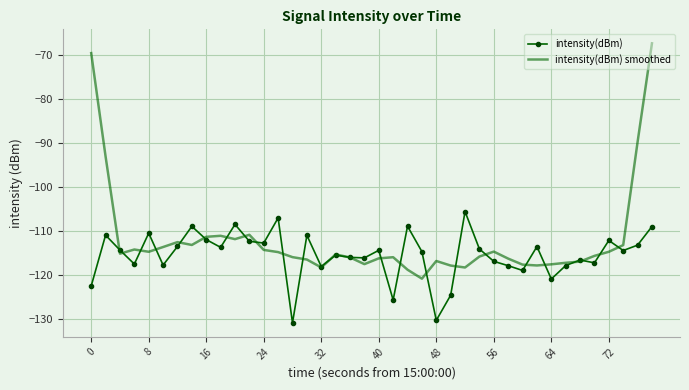

True or false: intensity(dBm) smoothed and intensity(dBm) cross at least once.

True